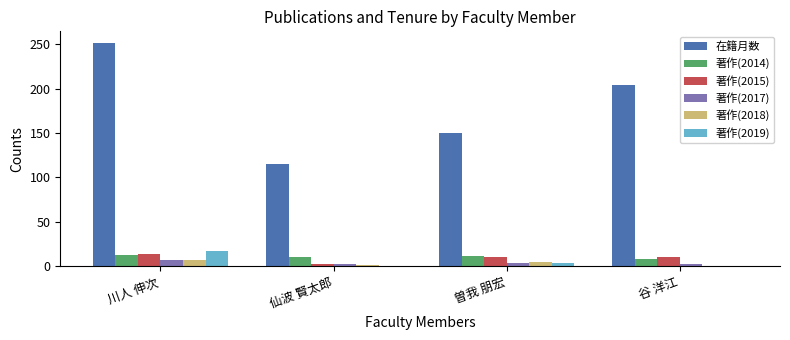

How many series are shown in this chart?

6